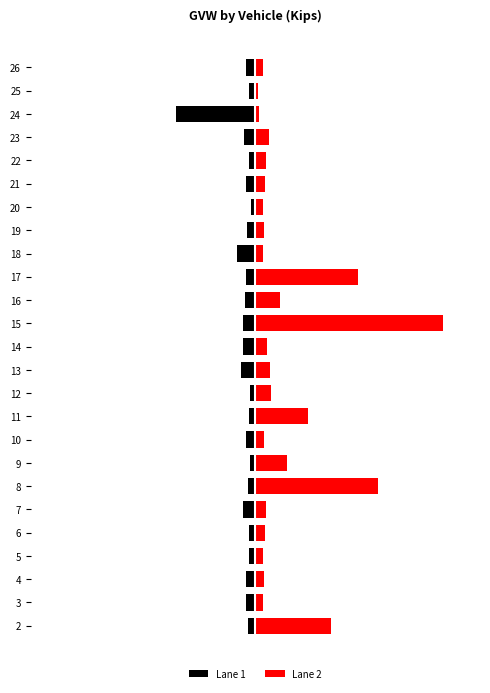

Are the bars grouped side by side (vs. stacked)?

Yes